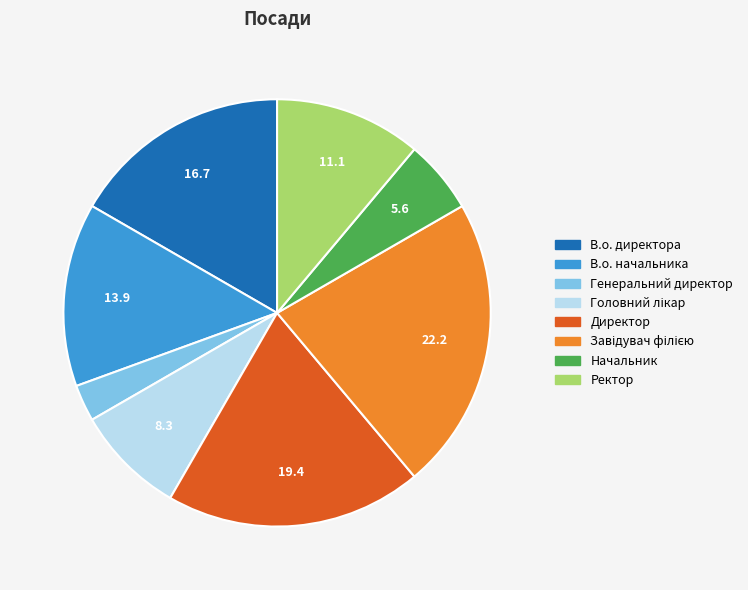

How many slices are in this pie chart?

8